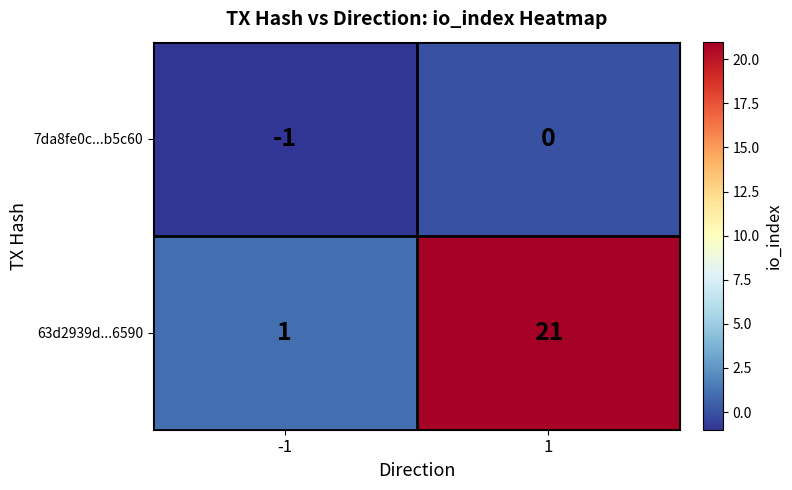

Reading left to right, list all the values displayed in this chart.

7da8fe0c...b5c60: -1=-1	1=0
63d2939d...6590: -1=1	1=21